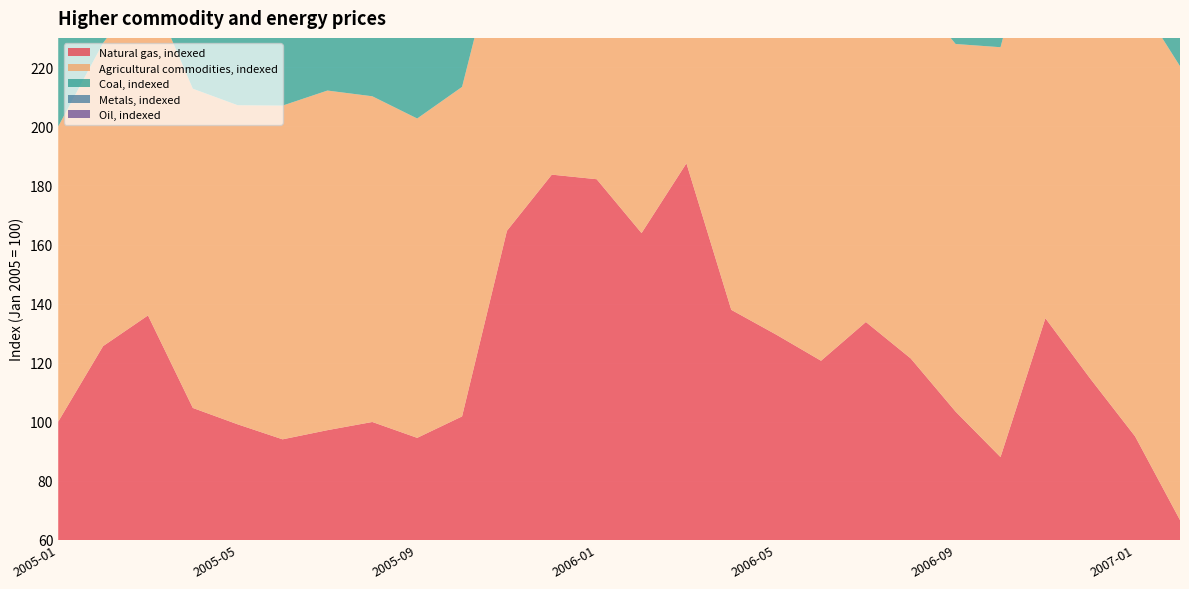

Reading right to left, list all the values displayed in this chart.

Natural gas, indexed: 2007-02=66.7	2007-01=95.0	2006-12=114.6	2006-11=135.0	2006-10=88.0	2006-09=103.4	2006-08=121.4	2006-07=133.8	2006-06=120.6	2006-05=129.5	2006-04=137.9	2006-03=187.5	2006-02=163.9	2006-01=182.1	2005-12=183.7	2005-11=164.6	2005-10=101.8	2005-09=94.5	2005-08=99.9	2005-07=97.1	2005-06=94.0	2005-05=99.1	2005-04=104.6	2005-03=136.0	2005-02=125.6	2005-01=100.0
Agricultural commodities, indexed: 2007-02=153.8	2007-01=149.5	2006-12=150.1	2006-11=148.8	2006-10=138.9	2006-09=124.5	2006-08=125.1	2006-07=132.1	2006-06=129.7	2006-05=132.3	2006-04=128.3	2006-03=125.2	2006-02=128.1	2006-01=120.5	2005-12=113.4	2005-11=108.9	2005-10=111.6	2005-09=108.2	2005-08=110.3	2005-07=115.0	2005-06=113.1	2005-05=108.1	2005-04=108.2	2005-03=112.2	2005-02=102.7	2005-01=100.0
Coal, indexed: 2007-02=110.3	2007-01=110.5	2006-12=110.0	2006-11=111.7	2006-10=112.3	2006-09=108.9	2006-08=118.1	2006-07=115.1	2006-06=101.9	2006-05=98.0	2006-04=106.7	2006-03=106.0	2006-02=96.1	2006-01=86.9	2005-12=79.7	2005-11=74.1	2005-10=84.1	2005-09=90.7	2005-08=96.3	2005-07=99.8	2005-06=95.5	2005-05=89.2	2005-04=90.0	2005-03=88.1	2005-02=90.7	2005-01=100.0
Metals, indexed: 2007-02=188.6	2007-01=186.9	2006-12=201.5	2006-11=201.3	2006-10=200.4	2006-09=192.9	2006-08=191.9	2006-07=189.1	2006-06=177.9	2006-05=198.2	2006-04=170.3	2006-03=146.1	2006-02=143.8	2006-01=137.4	2005-12=128.6	2005-11=117.3	2005-10=112.0	2005-09=107.9	2005-08=107.8	2005-07=102.3	2005-06=102.3	2005-05=100.4	2005-04=105.0	2005-03=107.5	2005-02=102.9	2005-01=100.0
Oil, indexed: 2007-02=130.8	2007-01=122.3	2006-12=141.0	2006-11=133.5	2006-10=131.5	2006-09=140.6	2006-08=165.9	2006-07=167.3	2006-06=154.5	2006-05=157.5	2006-04=159.7	2006-03=139.6	2006-02=135.2	2006-01=142.1	2005-12=128.1	2005-11=124.7	2005-10=132.2	2005-09=142.1	2005-08=145.9	2005-07=130.8	2005-06=122.3	2005-05=108.9	2005-04=115.9	2005-03=120.3	2005-02=103.0	2005-01=100.0